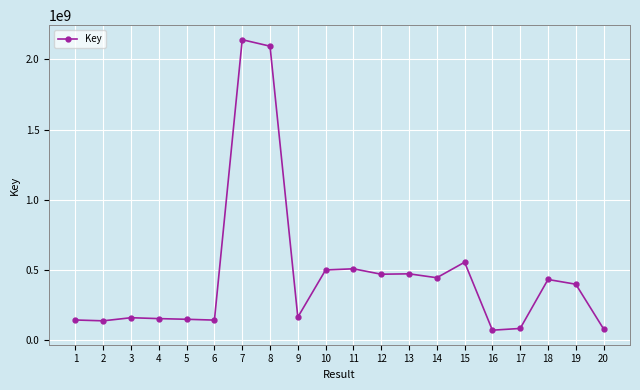

How many lines are shown in the chart?

1